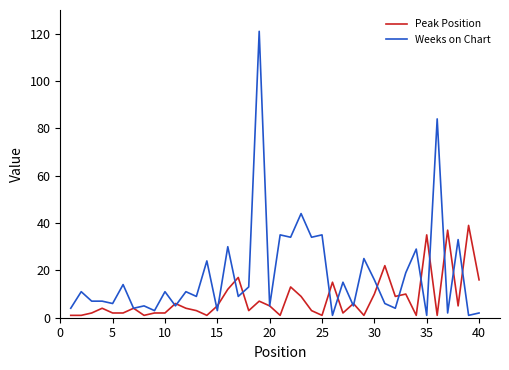

List the series in order of their overall mean, highest first.

Weeks on Chart, Peak Position